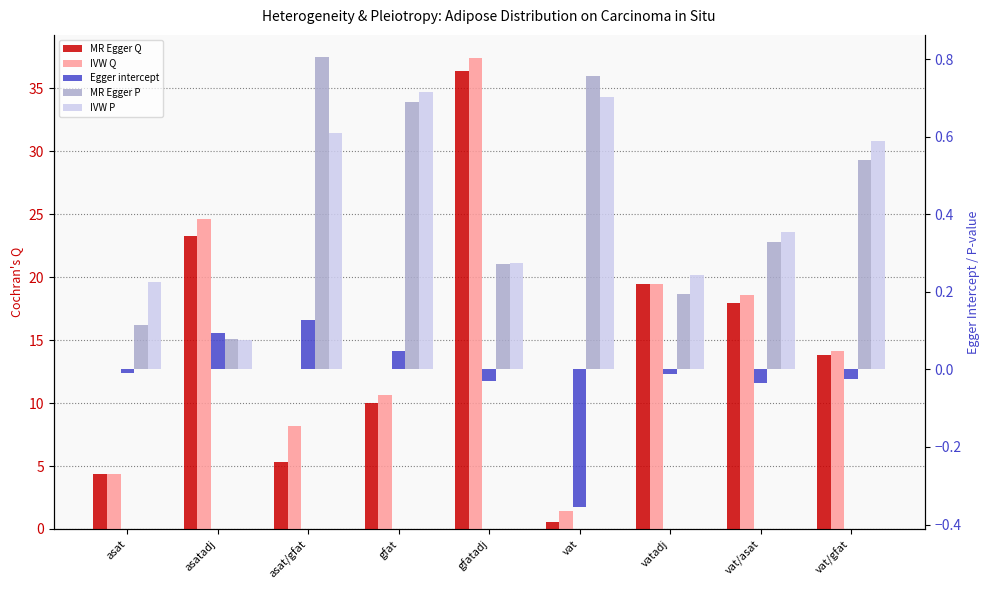

At how many categories does at least one series exceed 32?

1